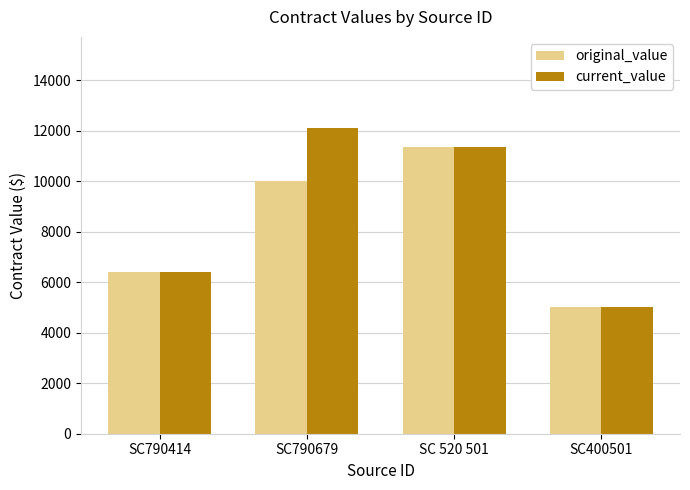

Reading left to right, extract all data points from this chart.

original_value: 6400	10000	11345	5000
current_value: 6400	12085	11345	5000